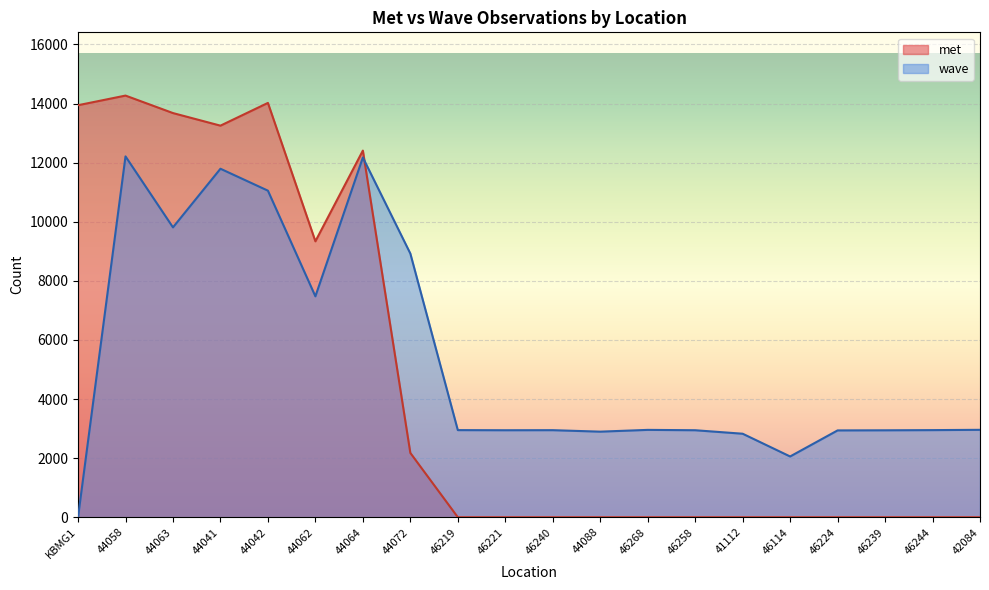

True or false: the data shows 15388 at 44072.

False